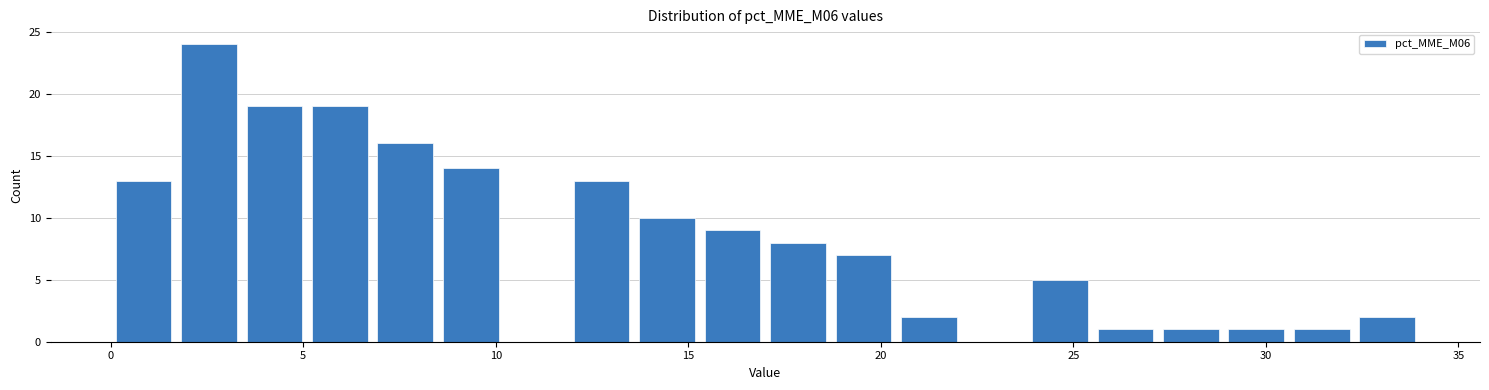

Read against the x-axis, roughly where is the centre of the tallest bar?

2.5